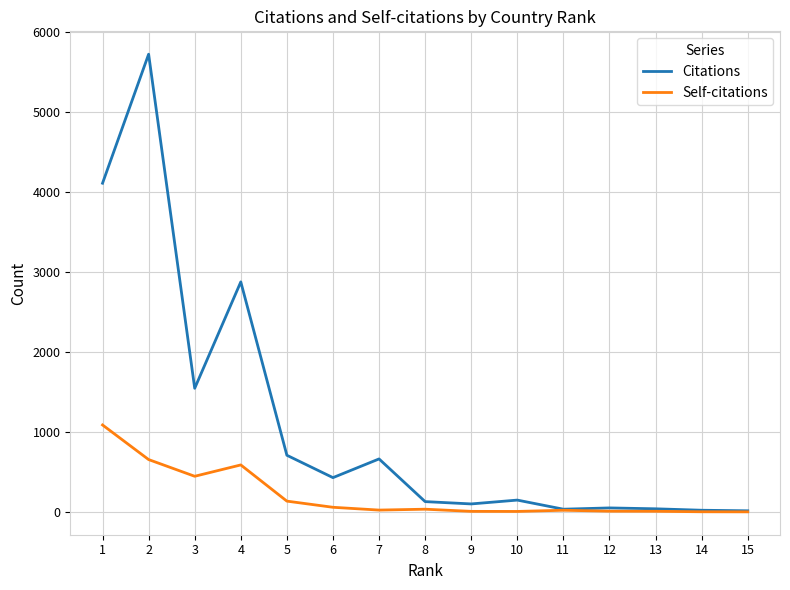

What is the highest value of the Citations series?

5726